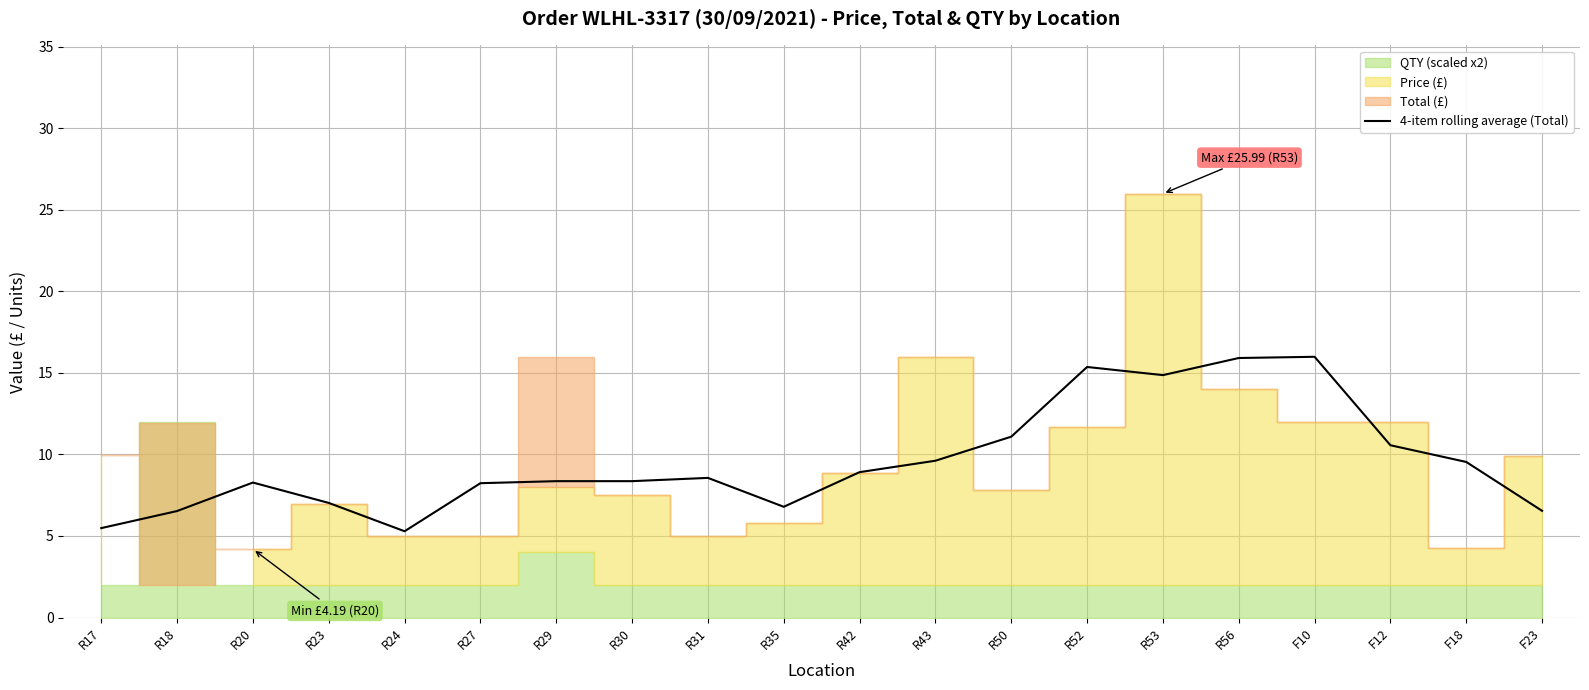

What is the minimum value for 4-item rolling average (Total)?

5.3